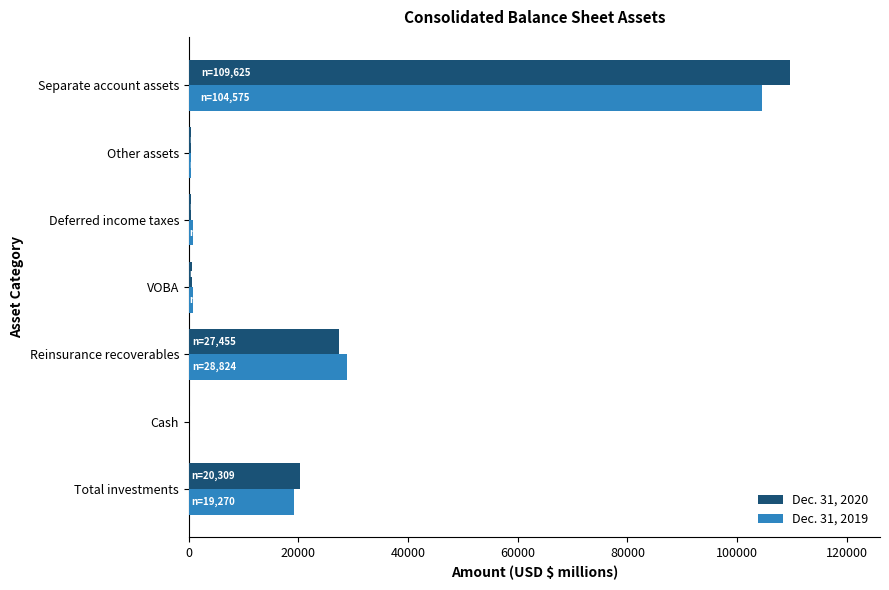

Where is Dec. 31, 2020 nearest to the value 54832?

Reinsurance recoverables